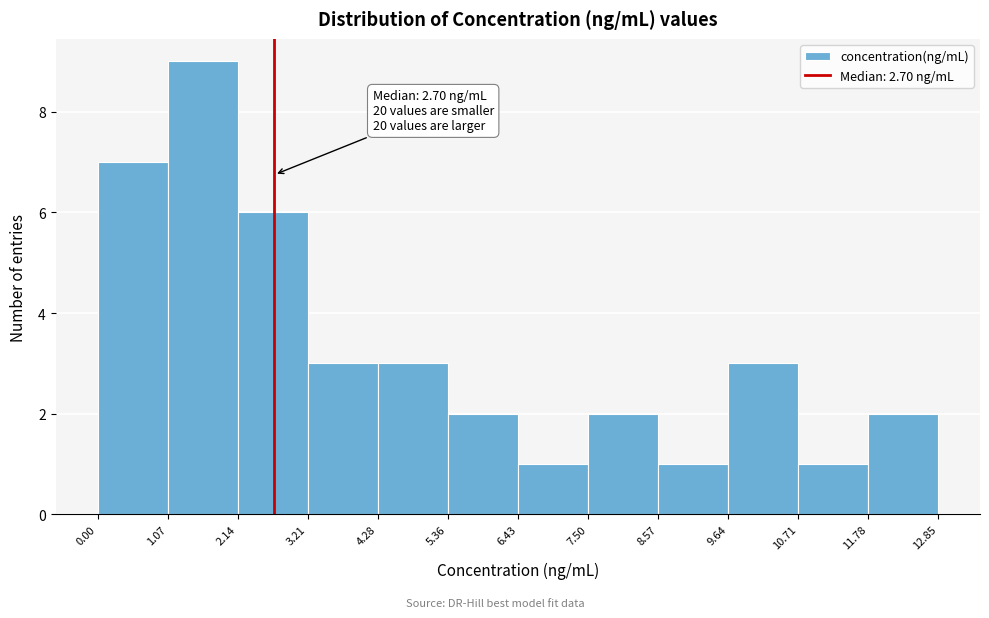

Which range on the x-axis has the tallest bar?

1.07 to 2.14